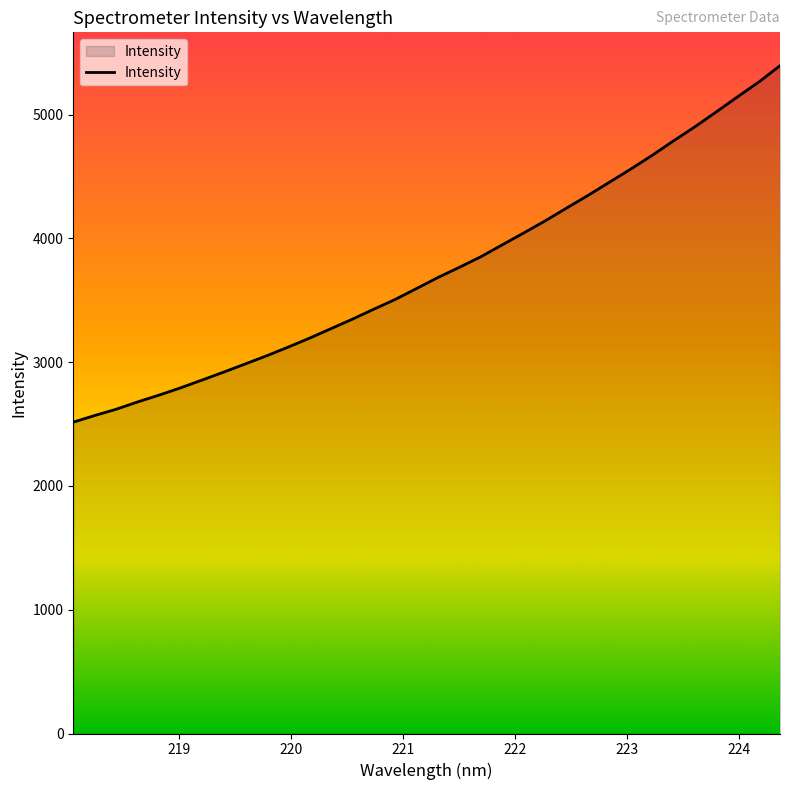

What is the smallest value displayed?

2516.0